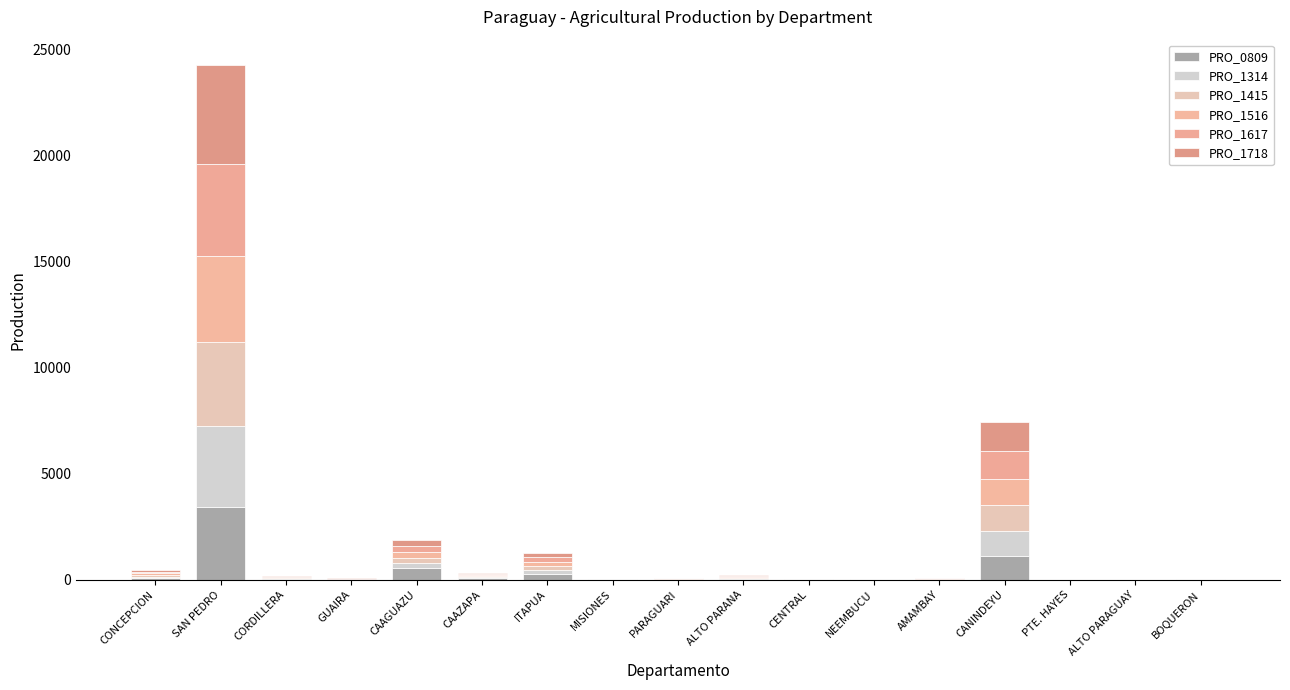

Between GUAIRA and ALTO PARAGUAY, which is larger?

GUAIRA